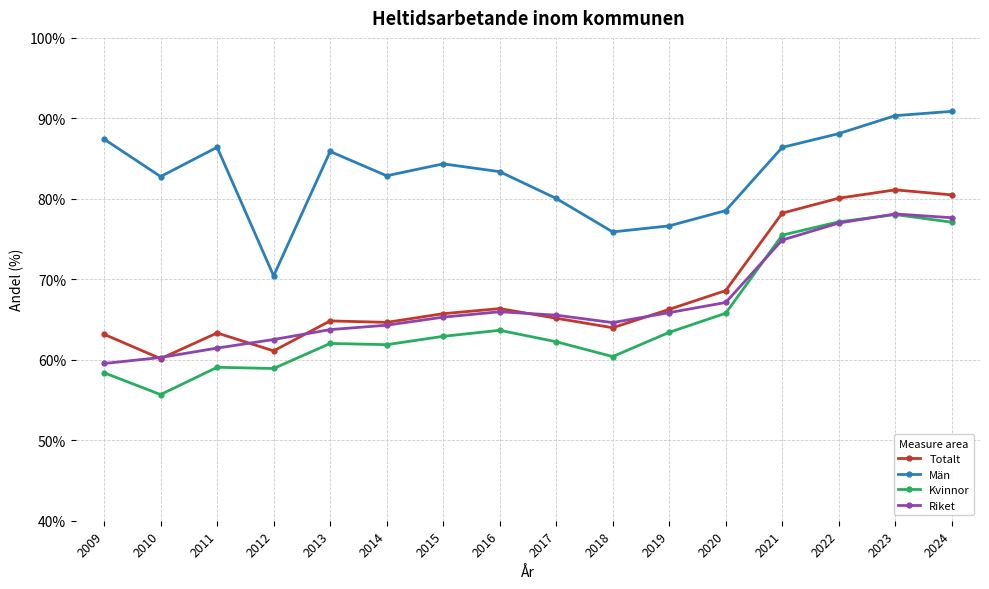

Which series has the largest range (max minus min)?

Kvinnor